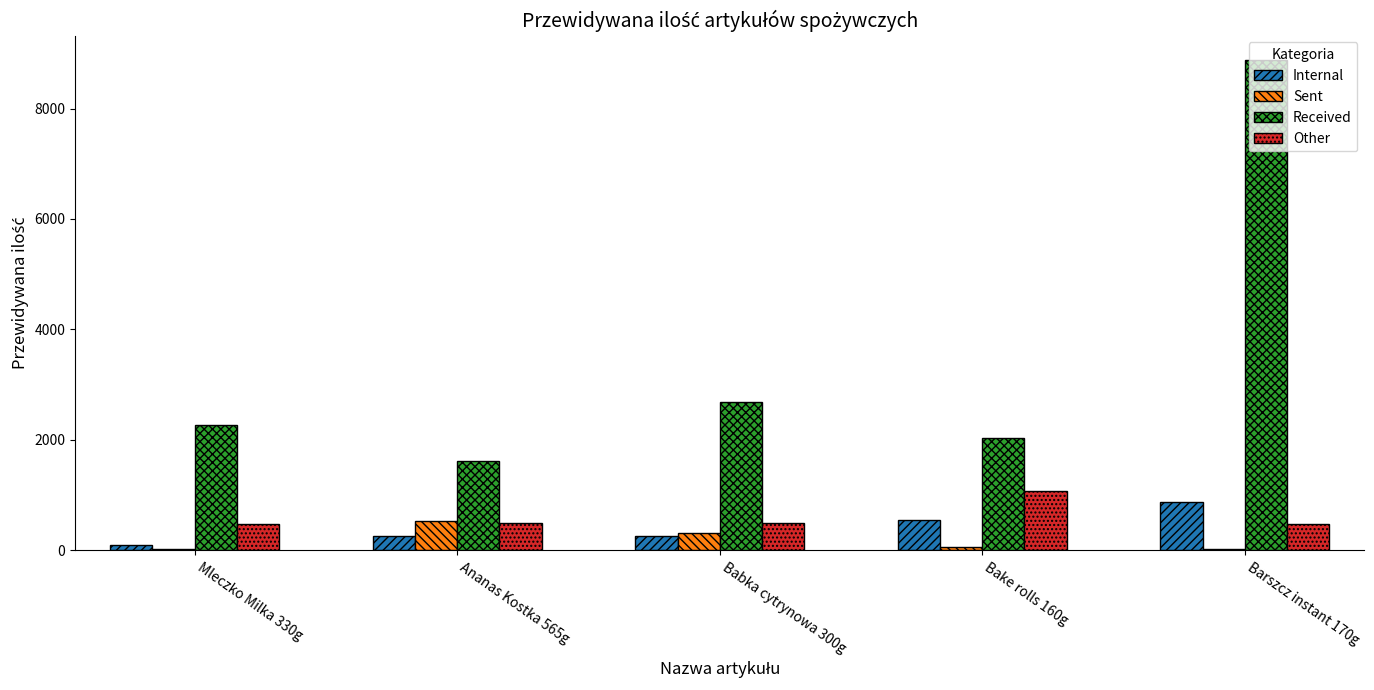

Which series has the widest spread of values?

Received